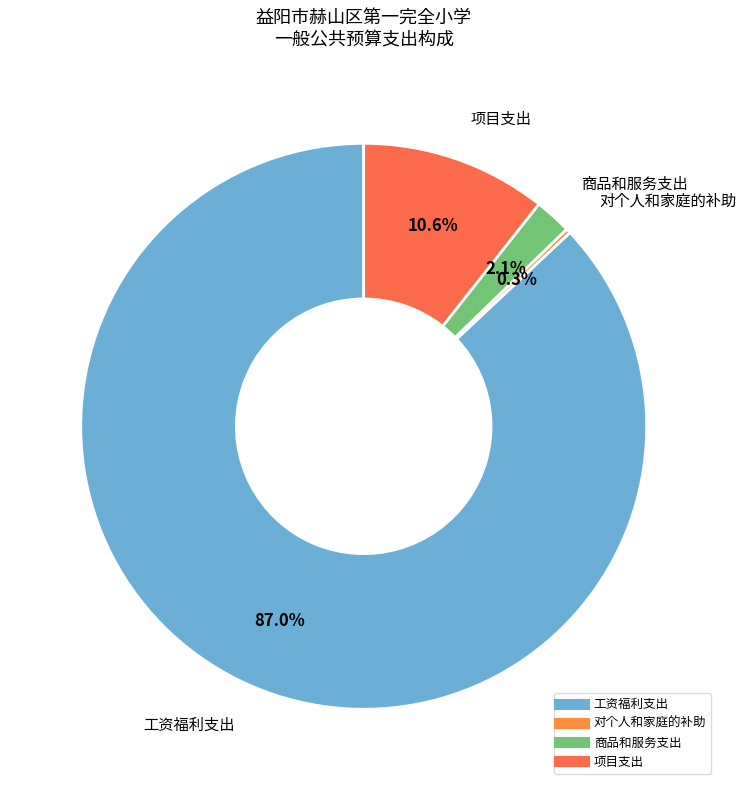

To the nearest percent, what percentage of the pie is 工资福利支出?

87%